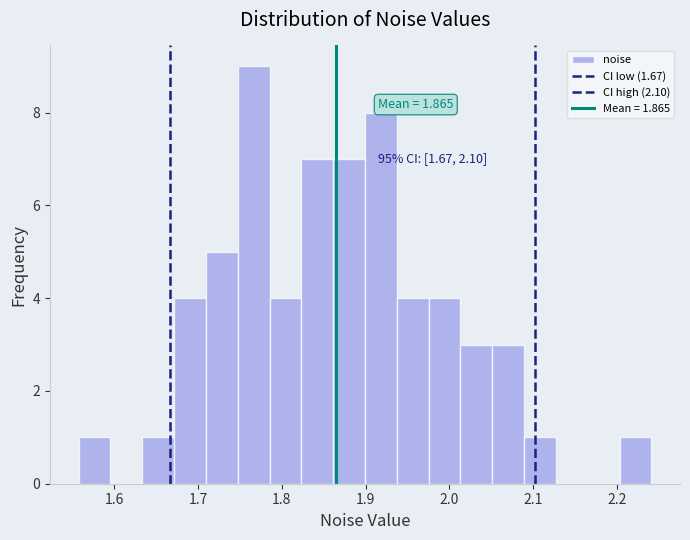

Around what value on the x-axis is the tallest bar? Give the approximate position of its centre, as read against the axis.

1.77